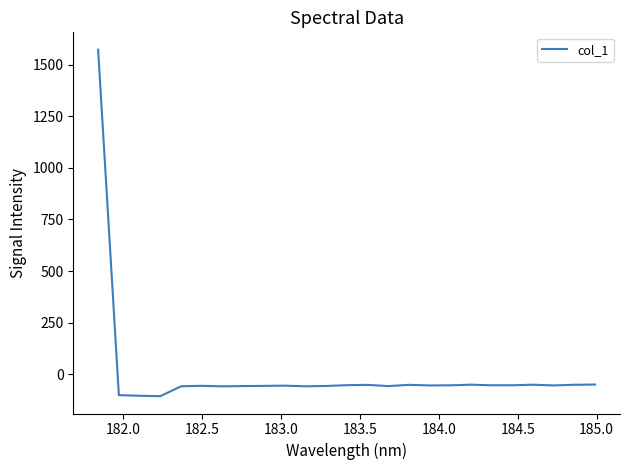

How many categories are shown in the chart?

25